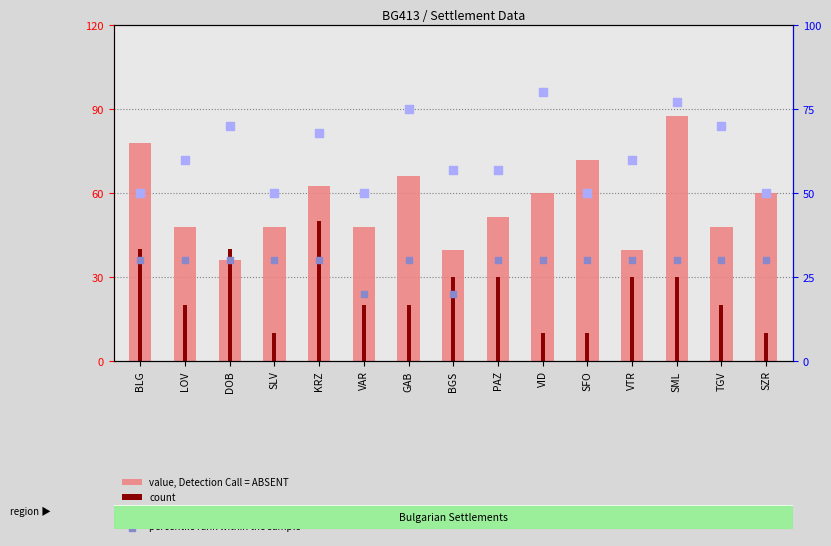

Which series contains the highest Y value?

value, Detection Call = ABSENT